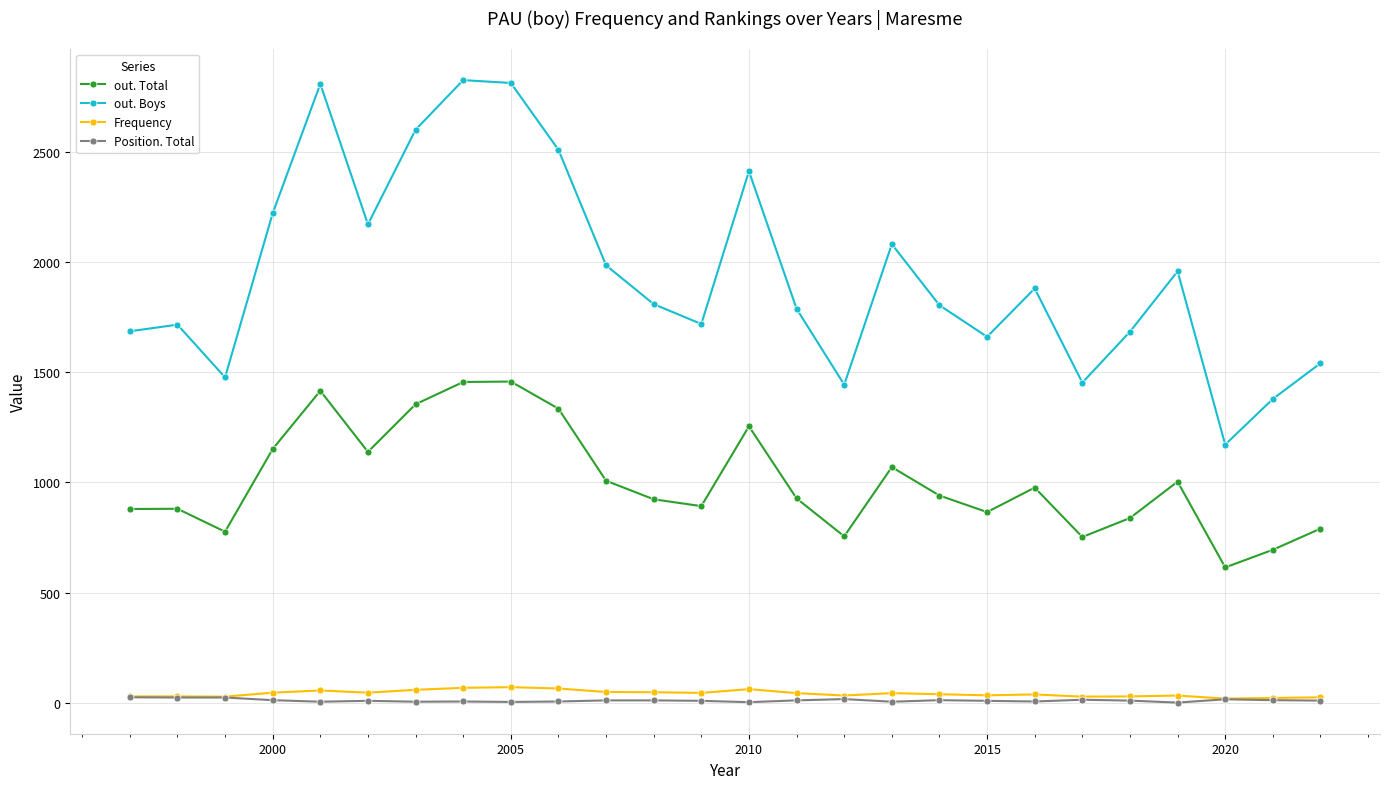

True or false: out. Total and Position. Total intersect in this chart.

False